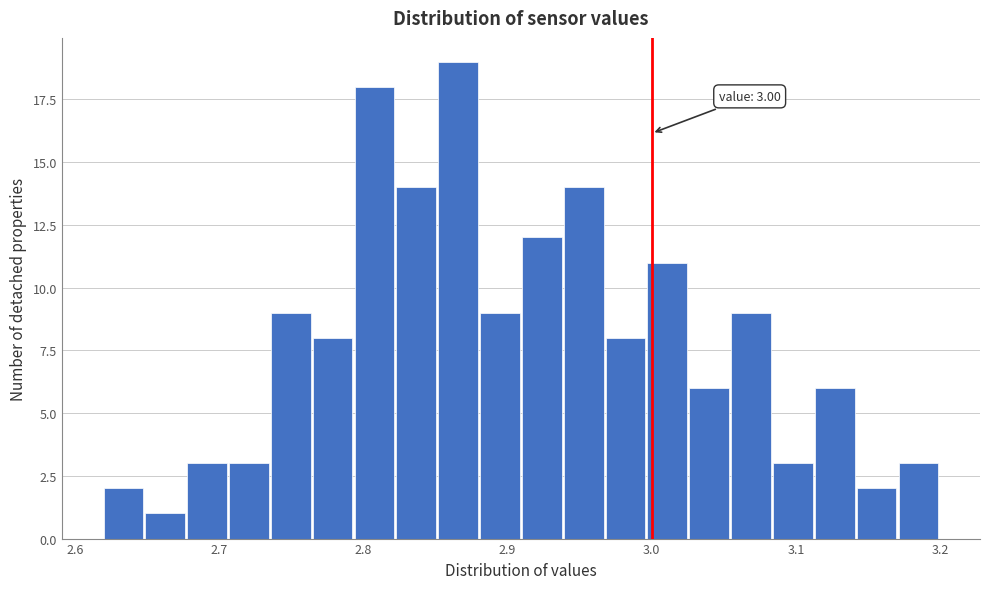

Read against the x-axis, roughly where is the centre of the tallest bar?

2.87